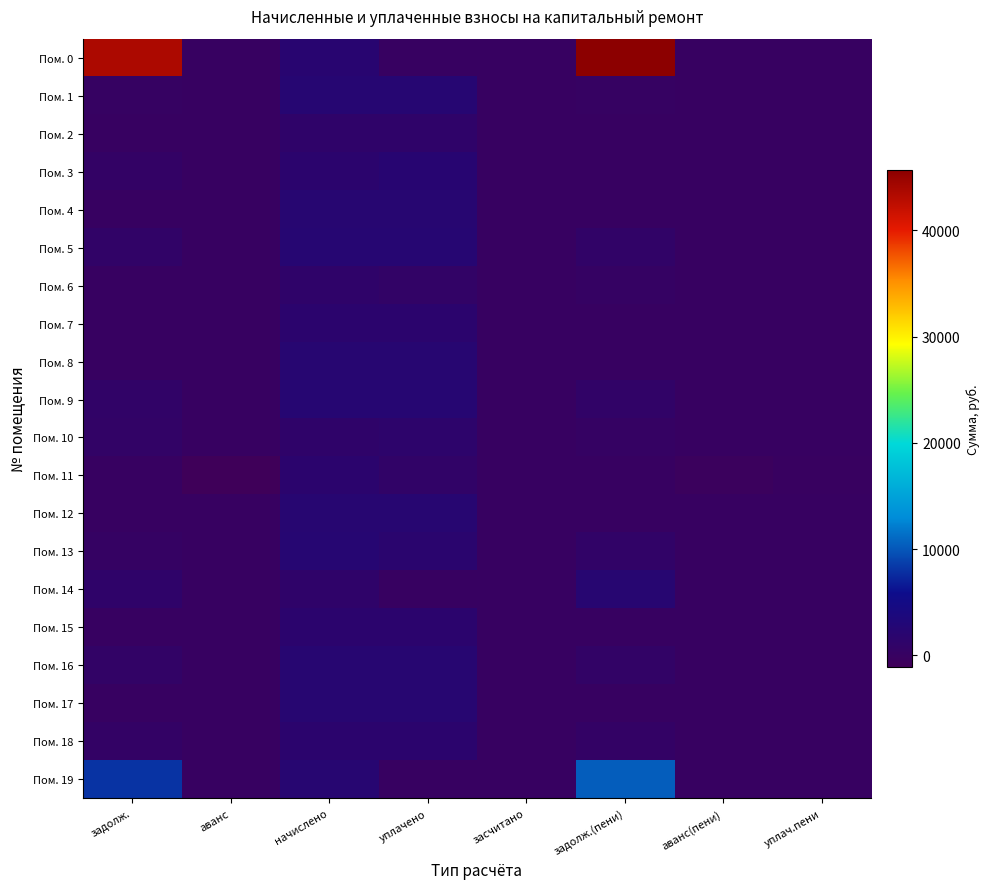

Reading left to right, extract all data points from this chart.

Пом. 0: задолж.=43632.2	аванс=0.0	начислено=2079.5	уплачено=0.0	засчитано=0.0	задолж.(пени)=45711.7	аванс(пени)=0.0	уплач.пени=0.0
Пом. 1: задолж.=218.1	аванс=0.0	начислено=2396.6	уплачено=2396.6	засчитано=0.0	задолж.(пени)=218.1	аванс(пени)=0.0	уплач.пени=0.0
Пом. 2: задолж.=0.0	аванс=0.0	начислено=1135.6	уплачено=1135.6	засчитано=0.0	задолж.(пени)=0.0	аванс(пени)=0.0	уплач.пени=0.0
Пом. 3: задолж.=529.7	аванс=0.0	начислено=1637.0	уплачено=2184.2	засчитано=0.0	задолж.(пени)=0.0	аванс(пени)=-17.5	уплач.пени=0.0
Пом. 4: задолж.=0.0	аванс=0.0	начислено=2285.9	уплачено=2285.9	засчитано=0.0	задолж.(пени)=0.0	аванс(пени)=0.0	уплач.пени=0.0
Пом. 5: задолж.=801.3	аванс=0.0	начислено=2403.9	уплачено=2371.0	засчитано=0.0	задолж.(пени)=834.3	аванс(пени)=0.0	уплач.пени=2.8
Пом. 6: задолж.=0.0	аванс=0.0	начислено=1135.6	уплачено=757.1	засчитано=0.0	задолж.(пени)=378.5	аванс(пени)=0.0	уплач.пени=0.0
Пом. 7: задолж.=0.0	аванс=0.0	начислено=1666.5	уплачено=1666.5	засчитано=0.0	задолж.(пени)=0.0	аванс(пени)=0.0	уплач.пени=0.0
Пом. 8: задолж.=0.0	аванс=0.0	начислено=2282.2	уплачено=2282.2	засчитано=0.0	задолж.(пени)=0.0	аванс(пени)=0.0	уплач.пени=0.0
Пом. 9: задолж.=791.5	аванс=0.0	начислено=2374.4	уплачено=2374.4	засчитано=0.0	задолж.(пени)=791.5	аванс(пени)=0.0	уплач.пени=0.0
Пом. 10: задолж.=757.1	аванс=0.0	начислено=1135.6	уплачено=1514.1	засчитано=0.0	задолж.(пени)=378.5	аванс(пени)=0.0	уплач.пени=0.0
Пом. 11: задолж.=0.0	аванс=-1131.4	начислено=1637.0	уплачено=948.2	засчитано=0.0	задолж.(пени)=0.0	аванс(пени)=-442.5	уплач.пени=-91.1
Пом. 12: задолж.=0.0	аванс=0.0	начислено=2282.2	уплачено=2282.2	засчитано=0.0	задолж.(пени)=0.0	аванс(пени)=0.0	уплач.пени=0.0
Пом. 13: задолж.=247.3	аванс=0.0	начислено=2374.4	уплачено=1830.2	засчитано=0.0	задолж.(пени)=791.5	аванс(пени)=0.0	уплач.пени=0.0
Пом. 14: задолж.=1135.6	аванс=0.0	начислено=1135.6	уплачено=0.0	засчитано=0.0	задолж.(пени)=2271.2	аванс(пени)=0.0	уплач.пени=0.0
Пом. 15: задолж.=0.0	аванс=0.0	начислено=1637.0	уплачено=1637.0	засчитано=0.0	задолж.(пени)=0.0	аванс(пени)=0.0	уплач.пени=0.0
Пом. 16: задолж.=760.8	аванс=0.0	начислено=2282.2	уплачено=2282.2	засчитано=0.0	задолж.(пени)=760.8	аванс(пени)=0.0	уплач.пени=0.0
Пом. 17: задолж.=0.0	аванс=0.0	начислено=2267.5	уплачено=2267.5	засчитано=0.0	задолж.(пени)=0.0	аванс(пени)=0.0	уплач.пени=0.0
Пом. 18: задолж.=548.1	аванс=0.0	начислено=1644.4	уплачено=1644.4	засчитано=0.0	задолж.(пени)=548.1	аванс(пени)=0.0	уплач.пени=0.0
Пом. 19: задолж.=8100.3	аванс=0.0	начислено=2289.6	уплачено=0.0	засчитано=0.0	задолж.(пени)=10389.9	аванс(пени)=0.0	уплач.пени=0.0